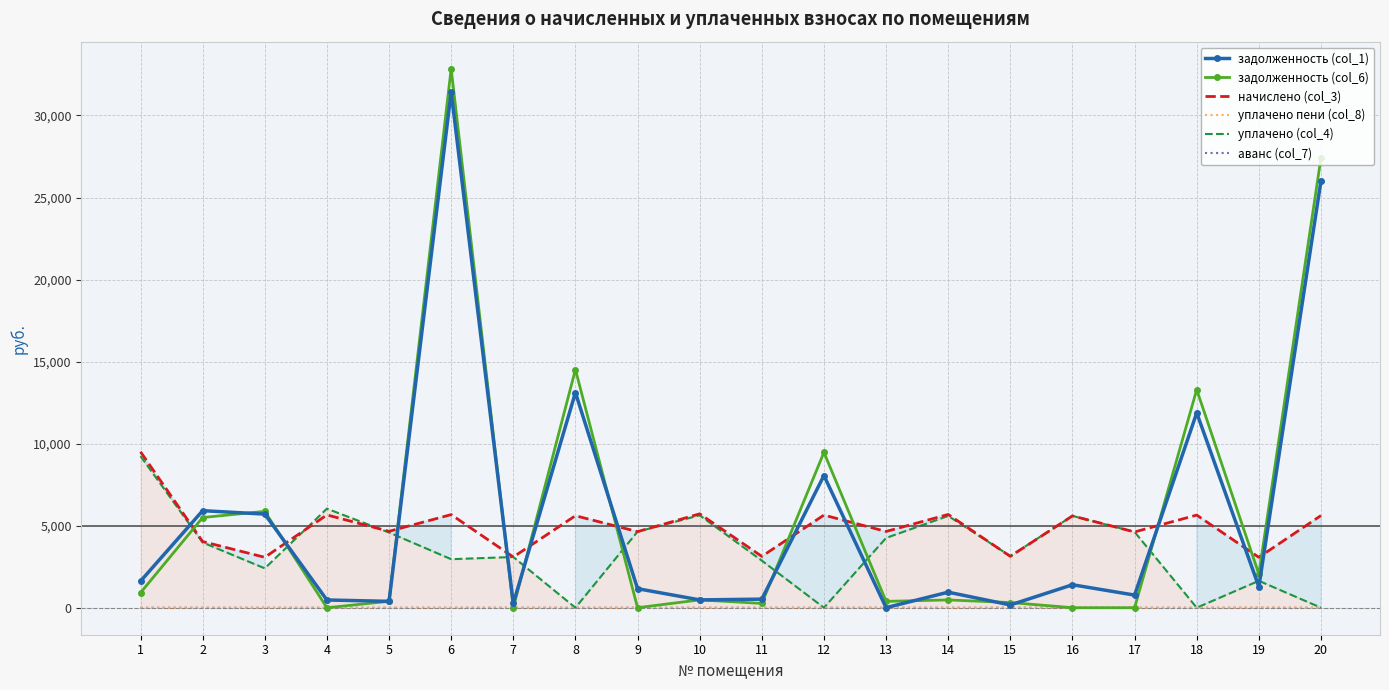

List the series in order of their peak value, lowest first.

аванс (col_7), уплачено пени (col_8), уплачено (col_4), начислено (col_3), задолженность (col_1), задолженность (col_6)